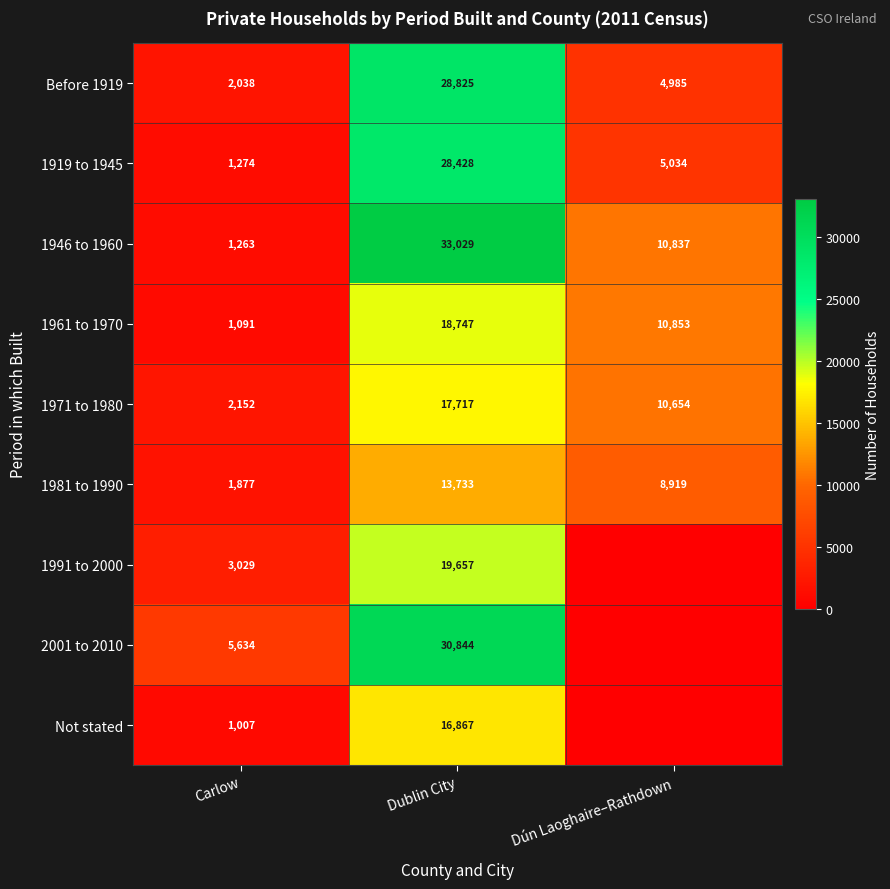

What is the sum of the 1981 to 1990 values at Dún Laoghaire–Rathdown and Carlow?

10796